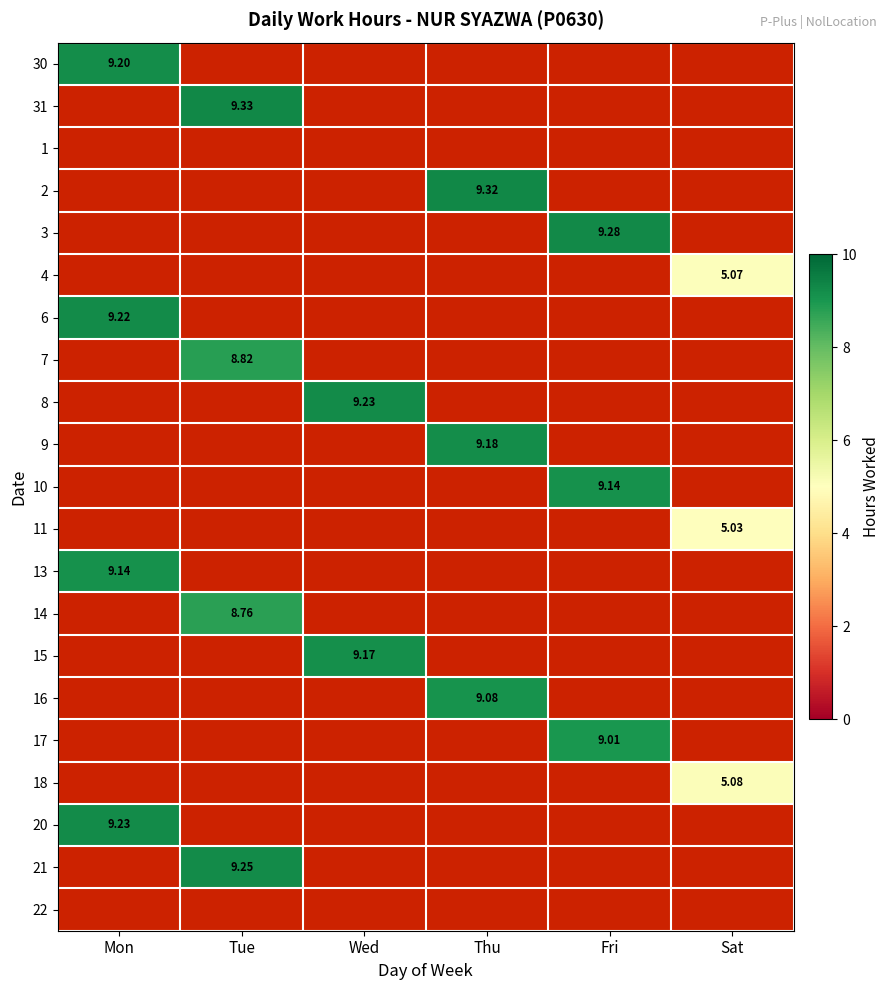

What is the sum of all 17 values?

9.0